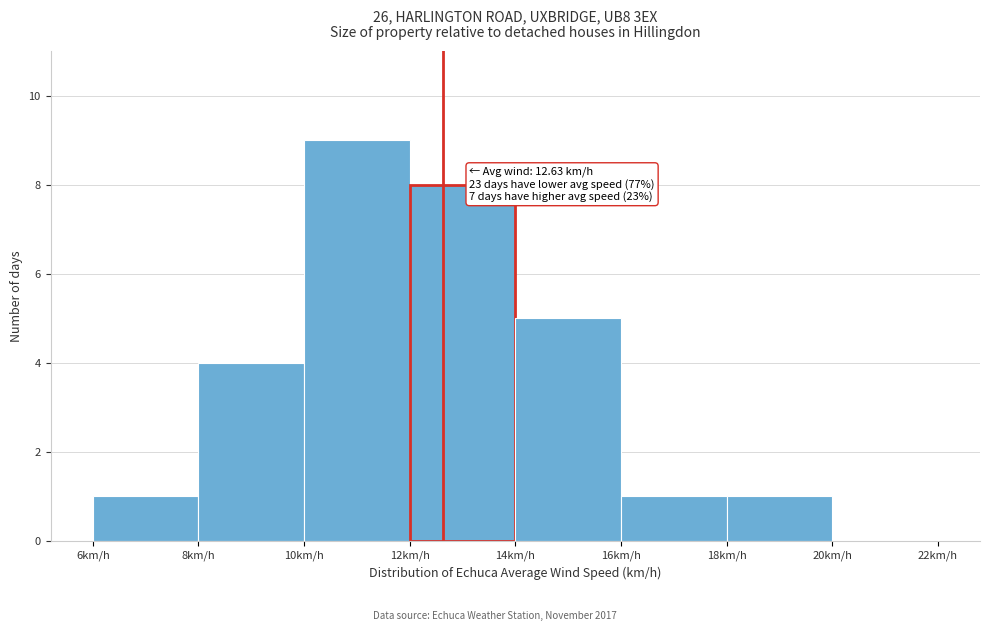

Over which range of the x-axis is the bar tallest?

10 to 12